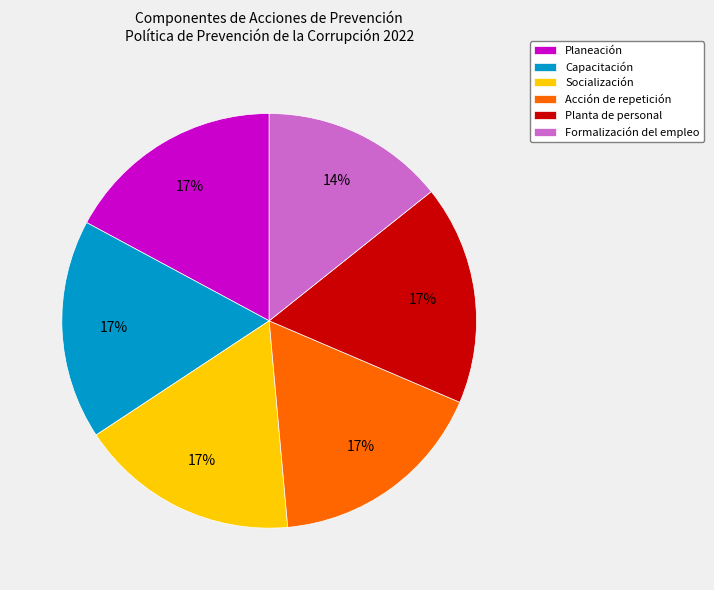

Combined, do Formalización del empleo and Socialización account for over 50%?

No